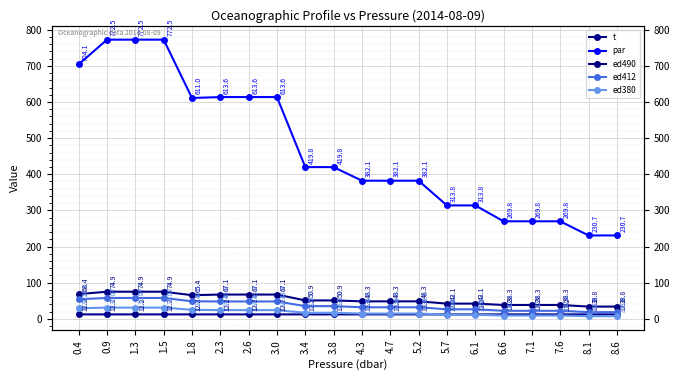

What is the value of the par point at the 13th from the left?

382.1